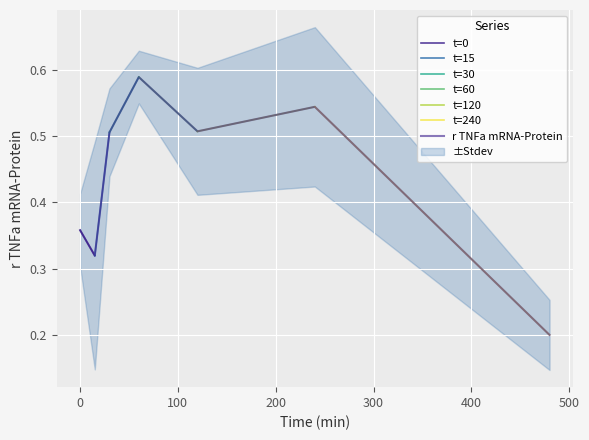

Reading left to right, what are all the values shown in this chart?

0.4	0.3	0.5	0.6	0.5	0.5	0.2